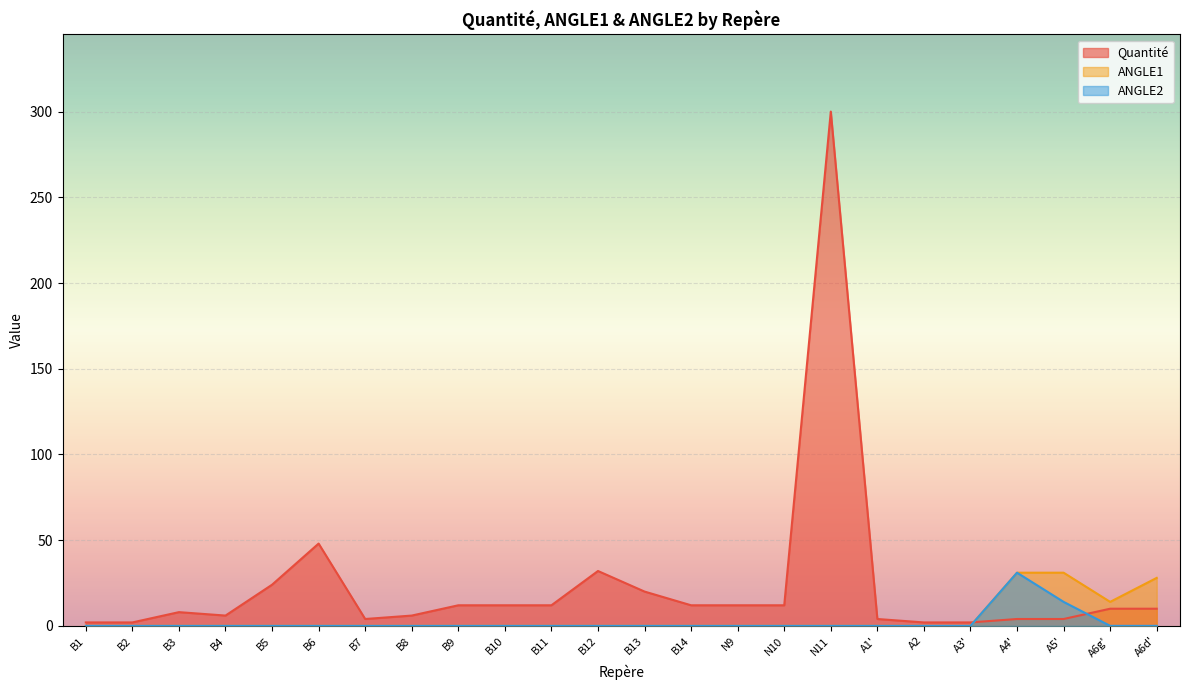

The value of Quantité at B14 is 12.0. True or false?

True